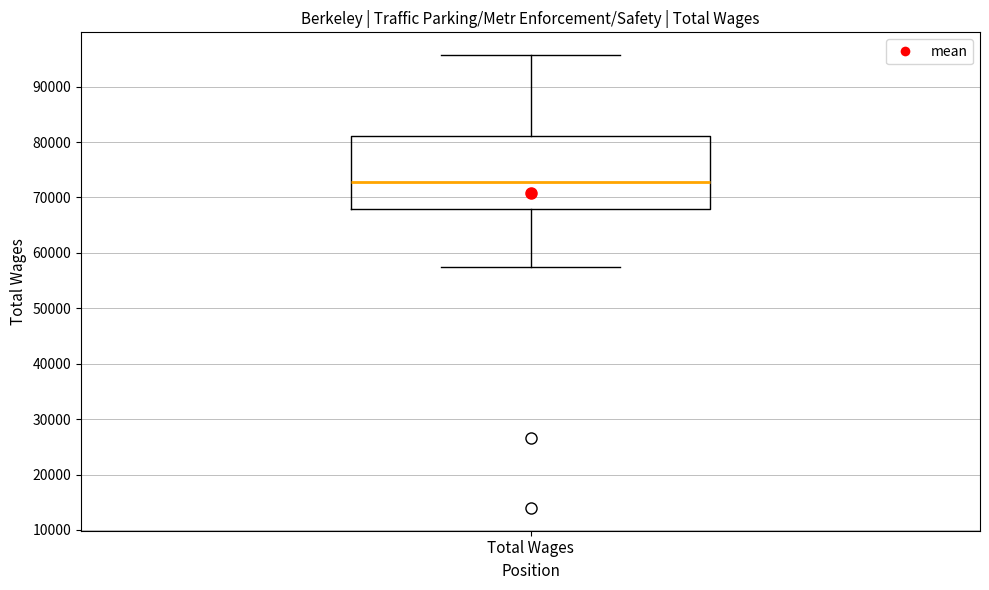

Read this box plot against the y-axis: the position of the median line, the range covered by the box, and the ends of both whiskers. The values are not printed on the chart, so give them approximately, as read against the axis.

median 73000, box 68000 to 81000, whiskers 57000 to 96000